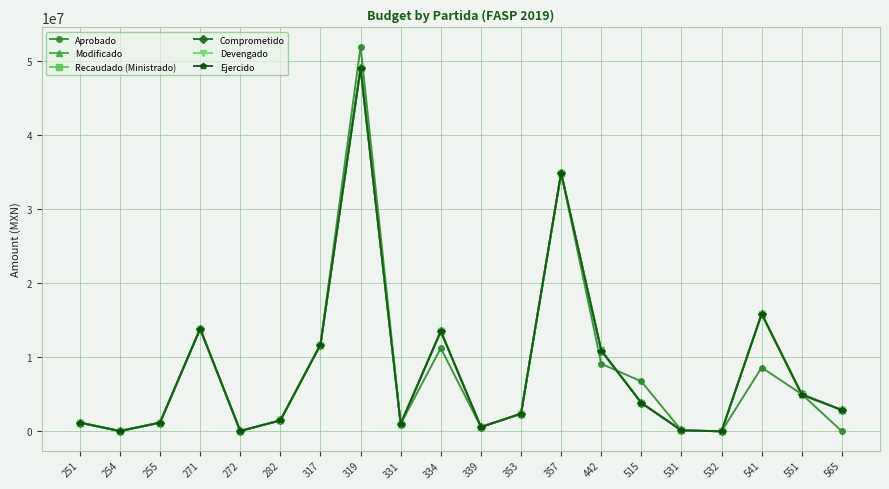

Does the chart have visible grid lines?

Yes